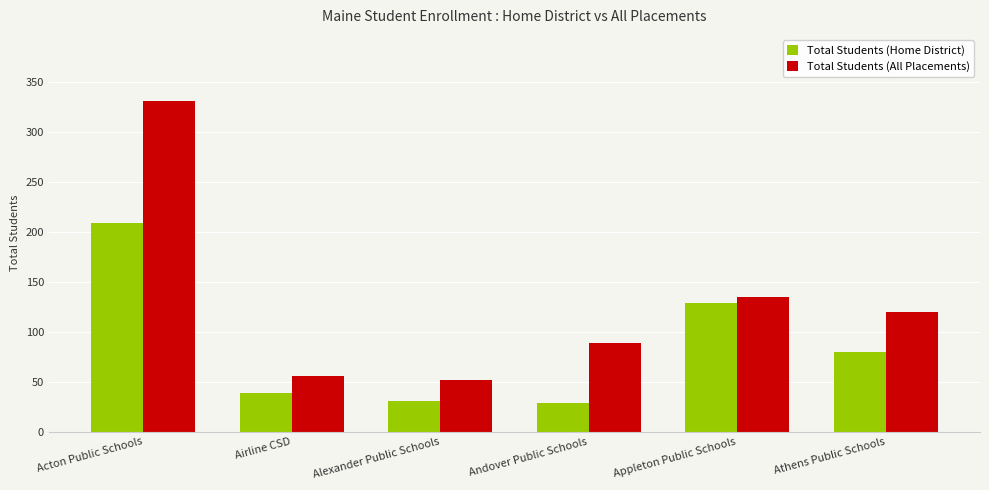

Reading right to left, list all the values displayed in this chart.

Total Students (Home District): Athens Public Schools=80	Appleton Public Schools=129	Andover Public Schools=29	Alexander Public Schools=31	Airline CSD=39	Acton Public Schools=209
Total Students (All Placements): Athens Public Schools=120	Appleton Public Schools=135	Andover Public Schools=89	Alexander Public Schools=52	Airline CSD=56	Acton Public Schools=331